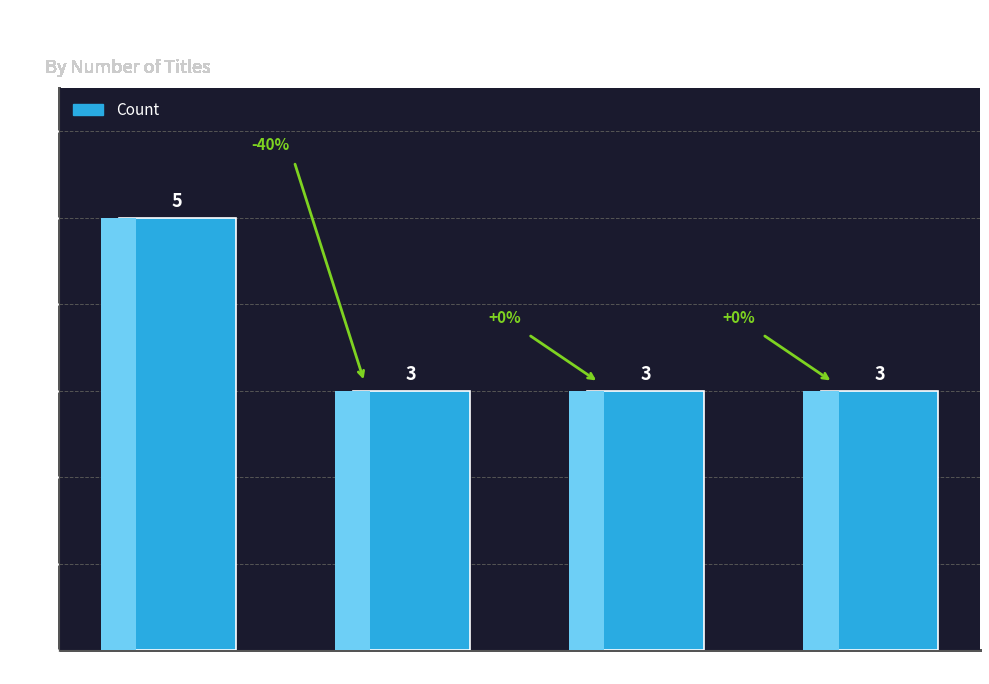

List the labels in order of value, largest first.

Hardcover, Fixed Layout eBook, Trade Paperback, eBook